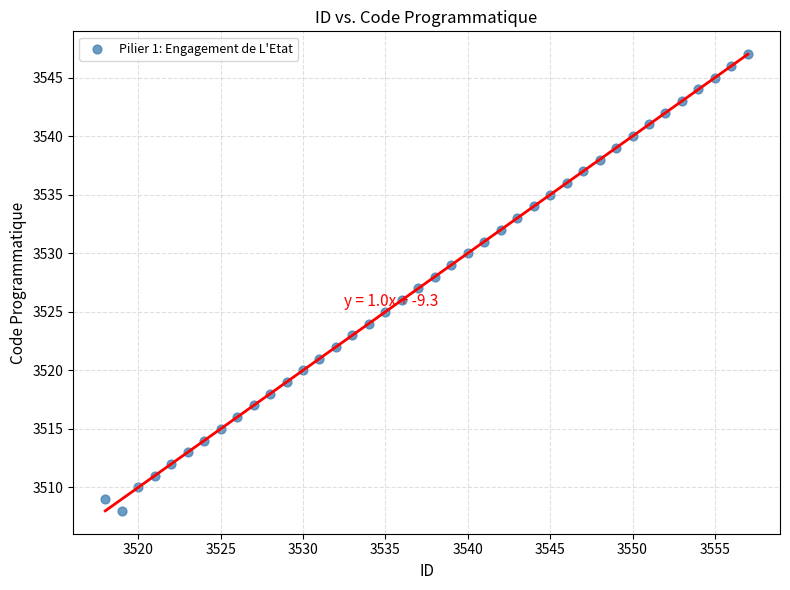

What is the range of Y values (max minus min)?

39